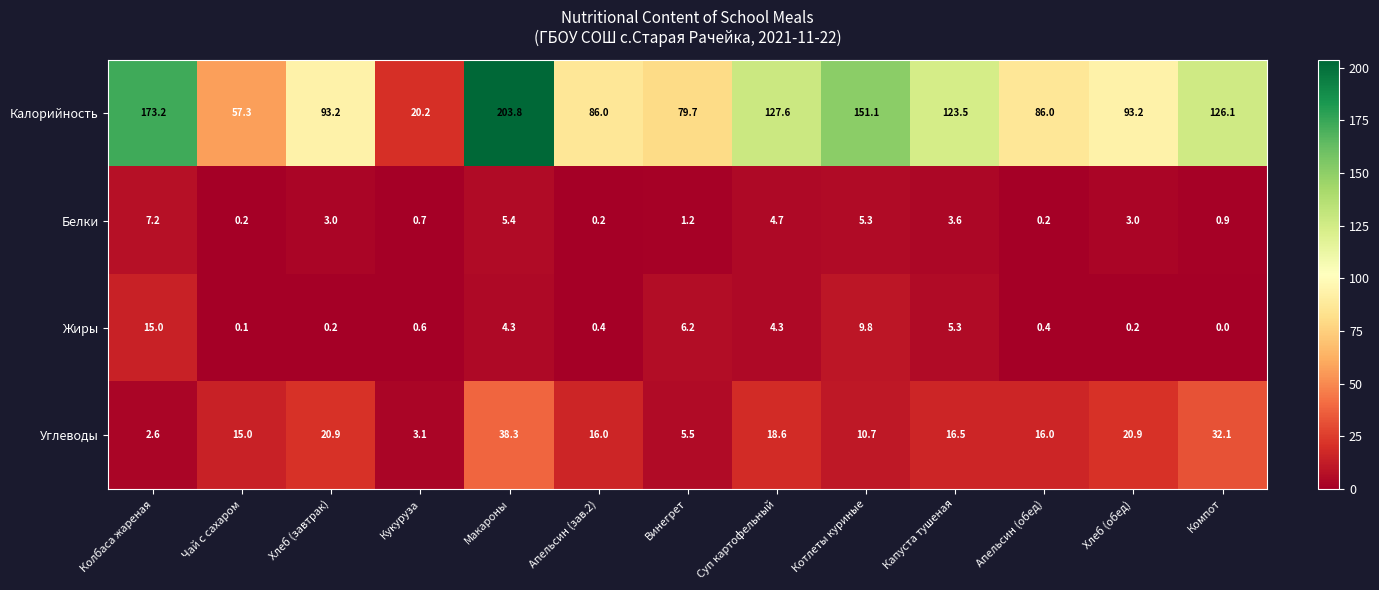

Which series has the widest spread of values?

Калорийность